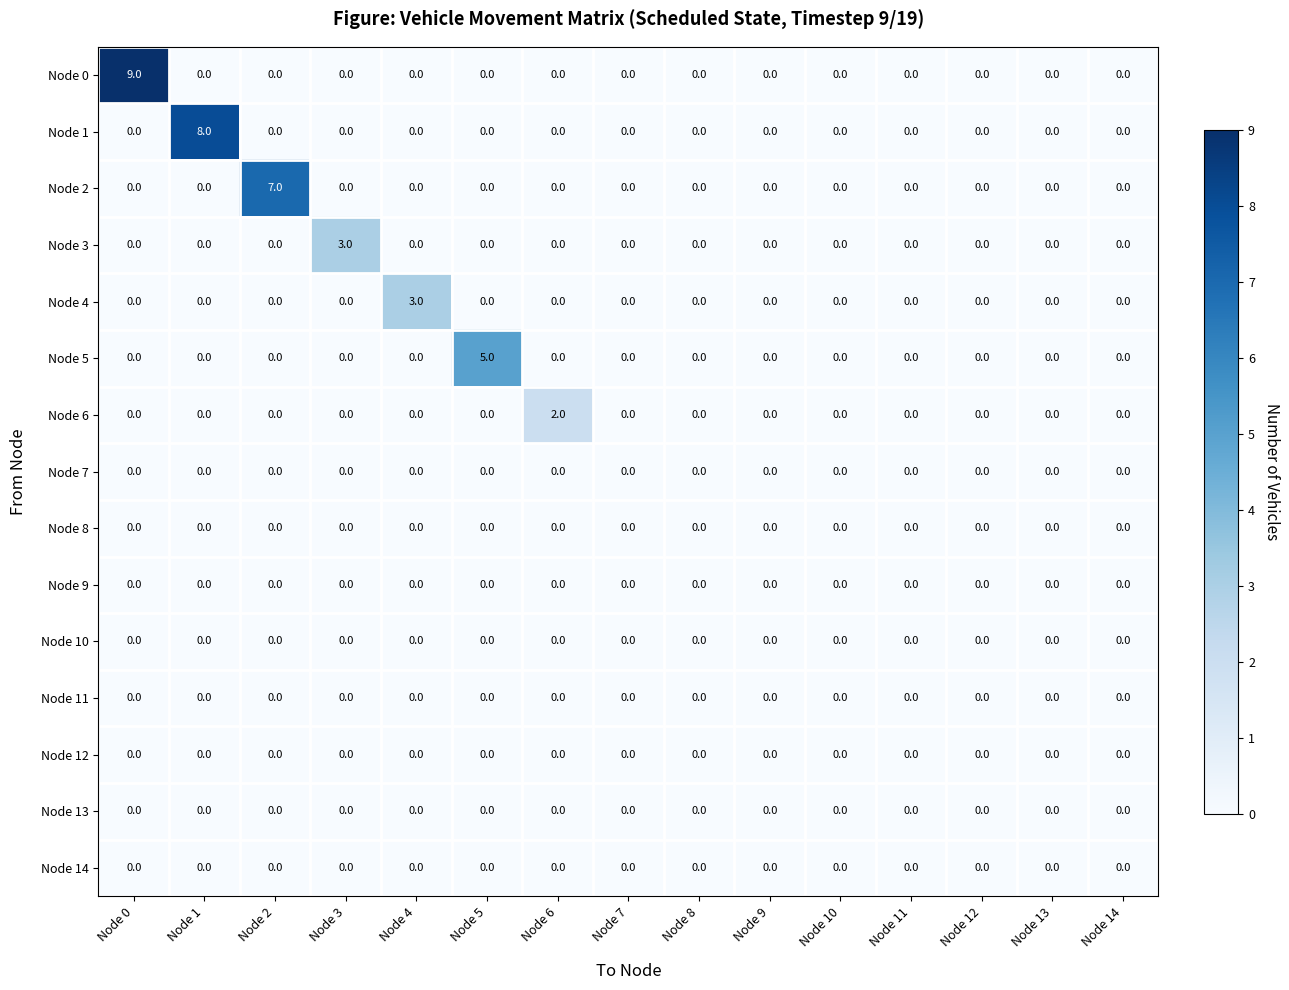

At which category is the sum across all series the highest?

Node 0